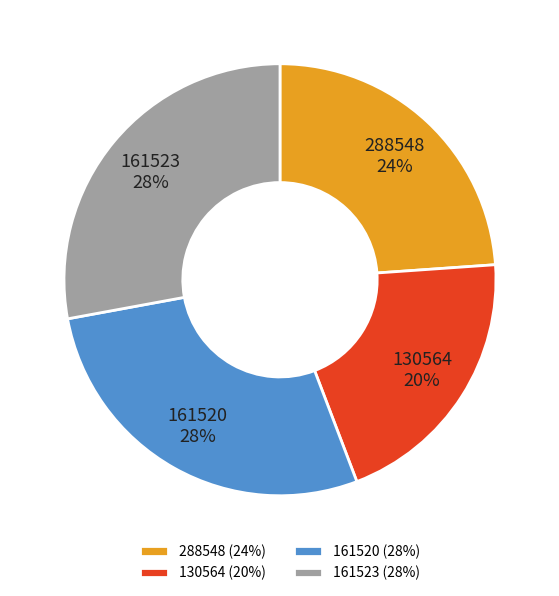

Is the sum of 161520 and 288548 greater than half?

Yes